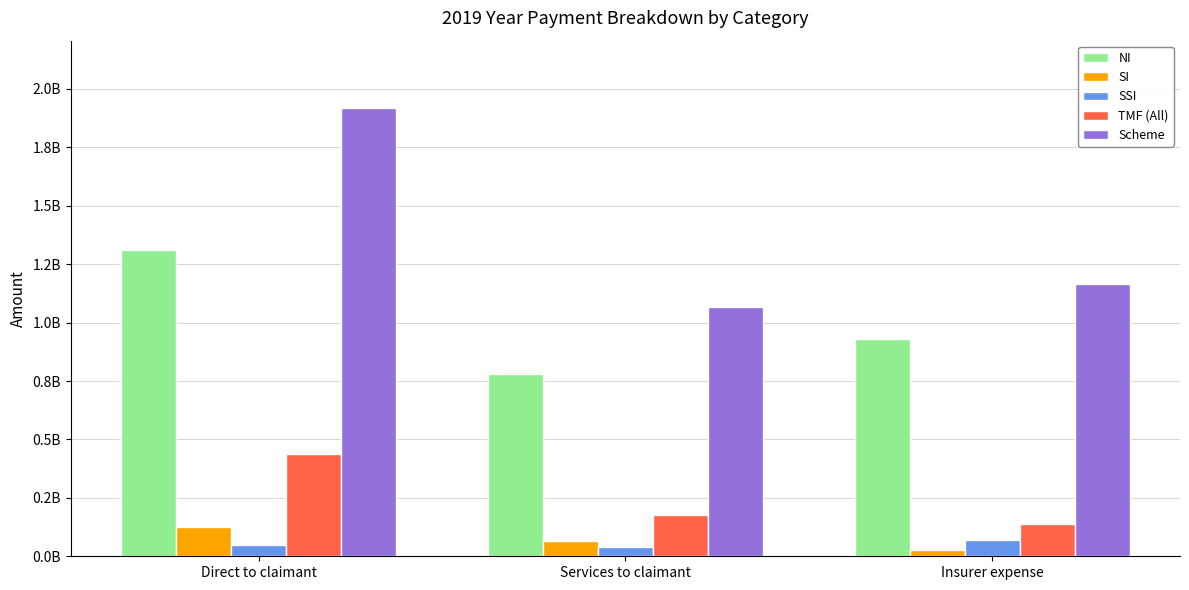

What are all the series names shown in the legend?

NI, SI, SSI, TMF (All), Scheme